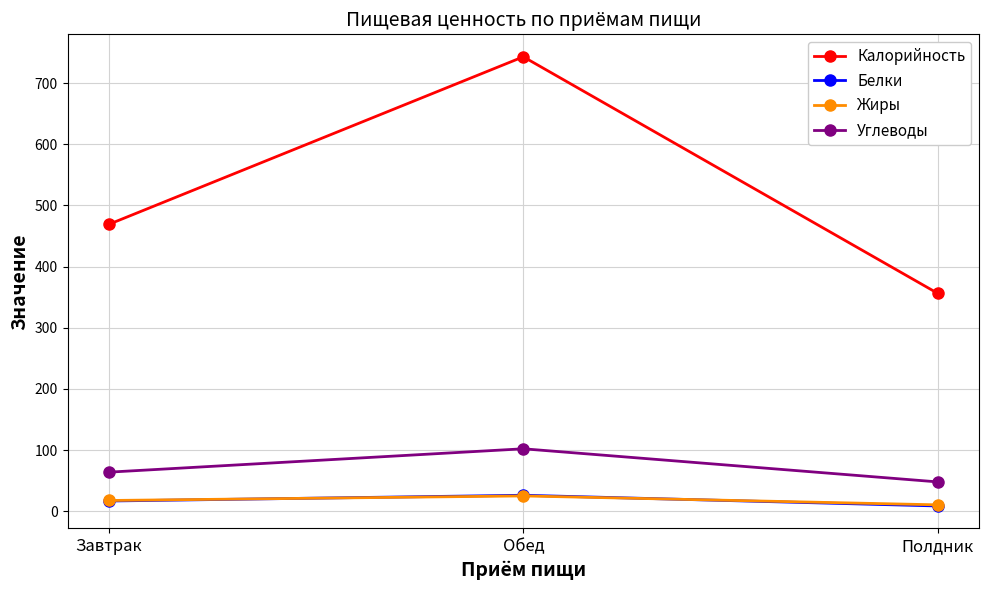

What is the difference between the second highest and minimum values in the Калорийность series?

112.9